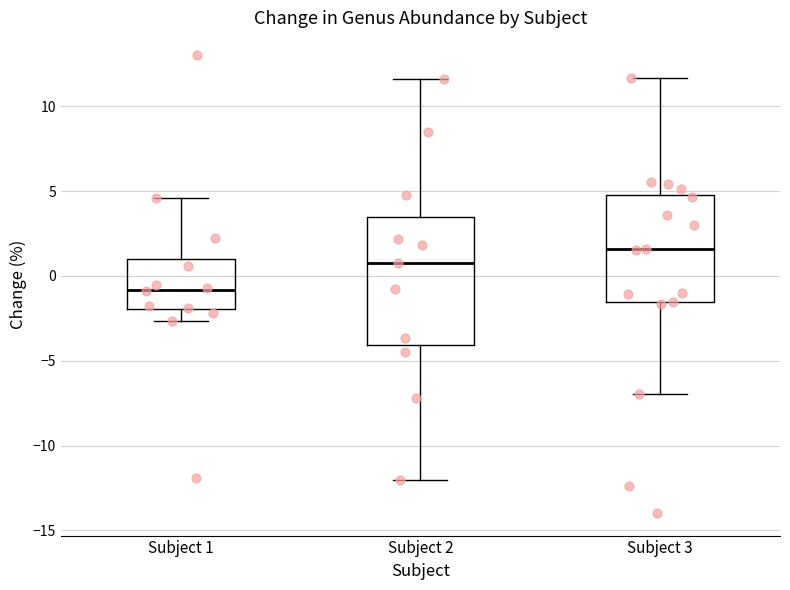

Comparing the boxes themselves (not the whiskers), which one is the tallest?

Subject 2